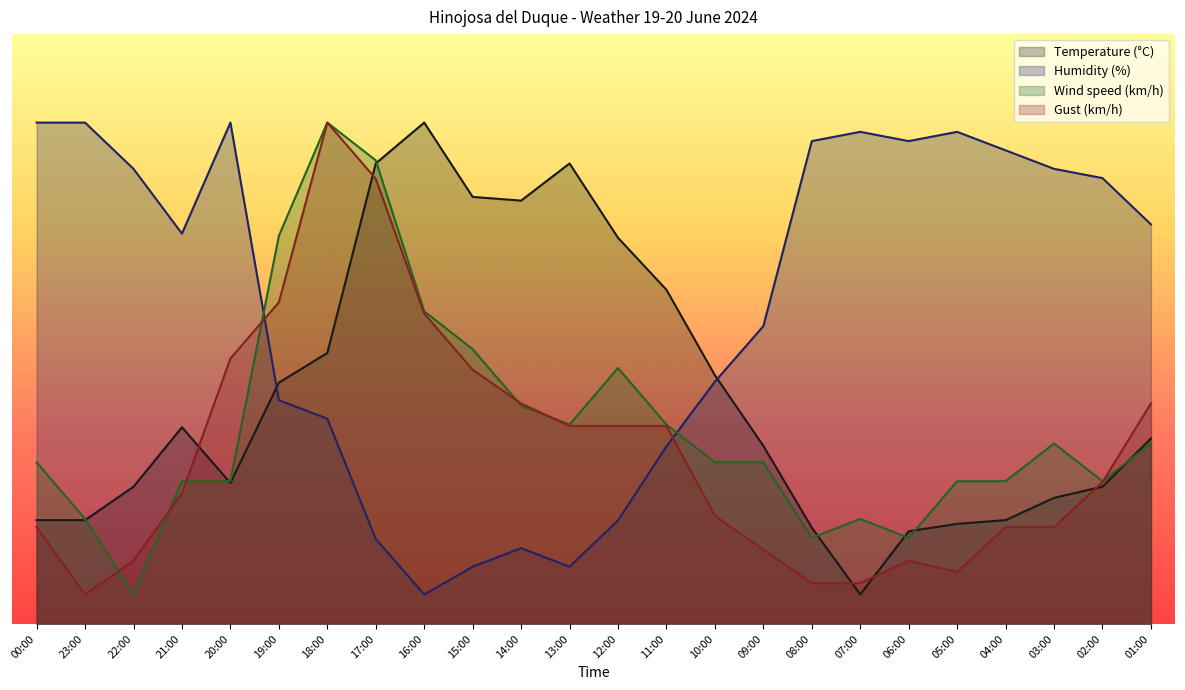

What is the difference between the maximum and minimum values in the Gust (km/h) series?

80.0